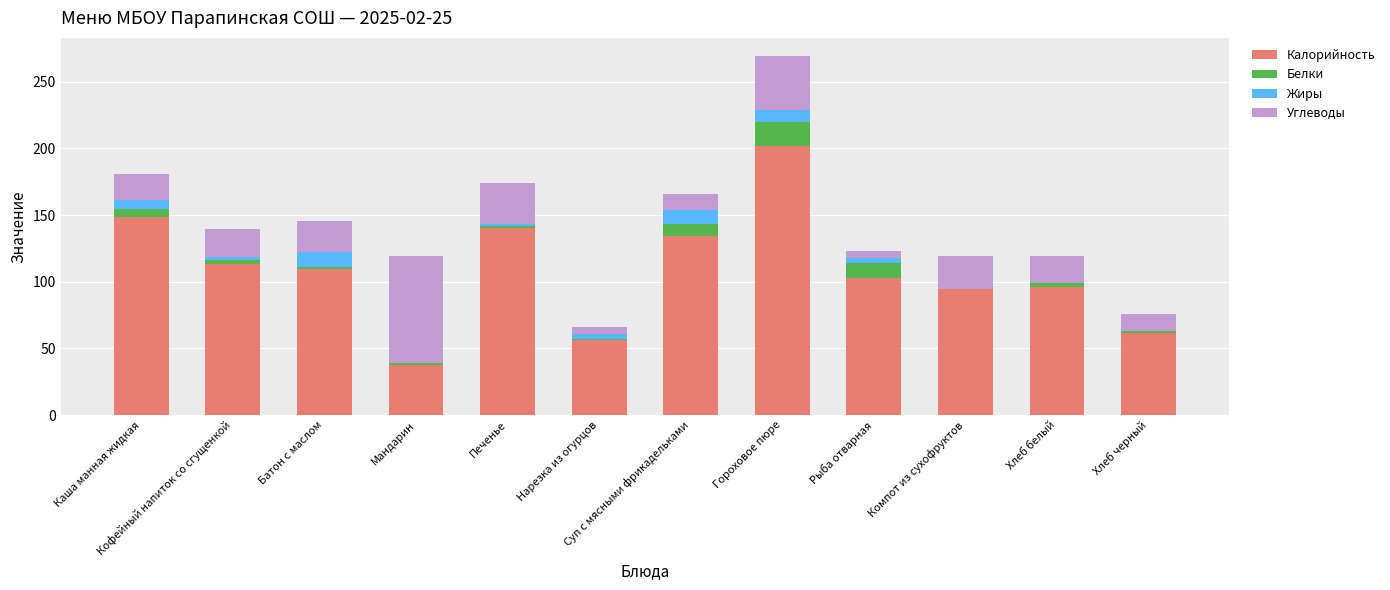

What is the maximum value for Калорийность?

201.5